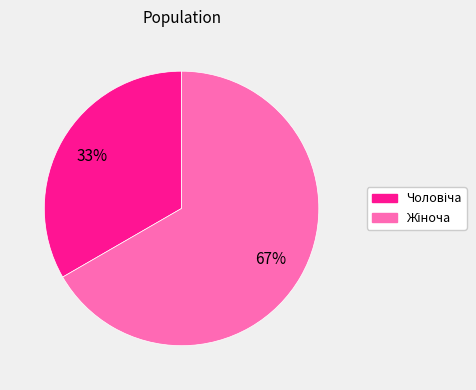

To the nearest percent, what is the average slice percentage?

50%